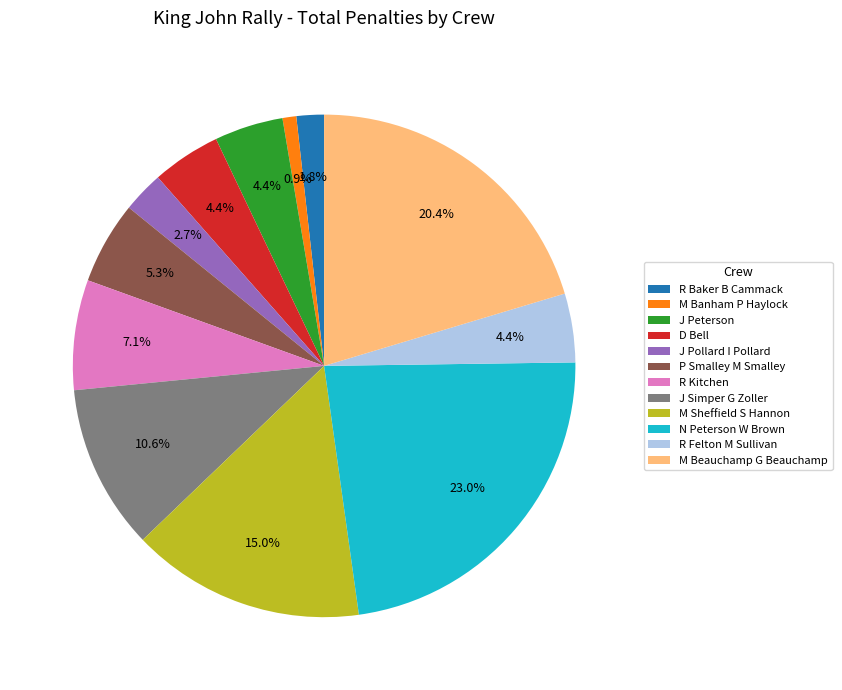

Approximately how many times larger is the value at R Kitchen compared to J Simper G Zoller?

0.7